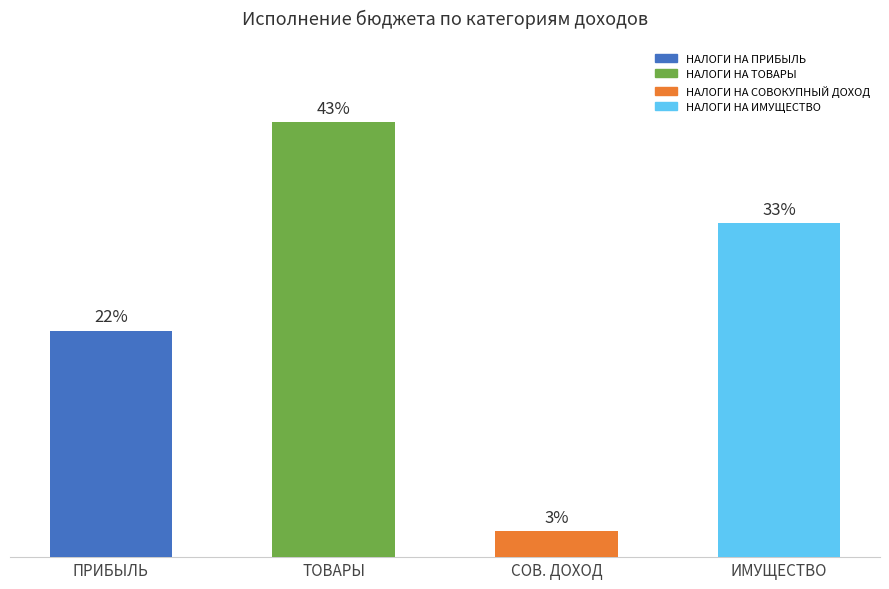

Rank the categories by value from lowest to highest.

СОВ. ДОХОД, ПРИБЫЛЬ, ИМУЩЕСТВО, ТОВАРЫ